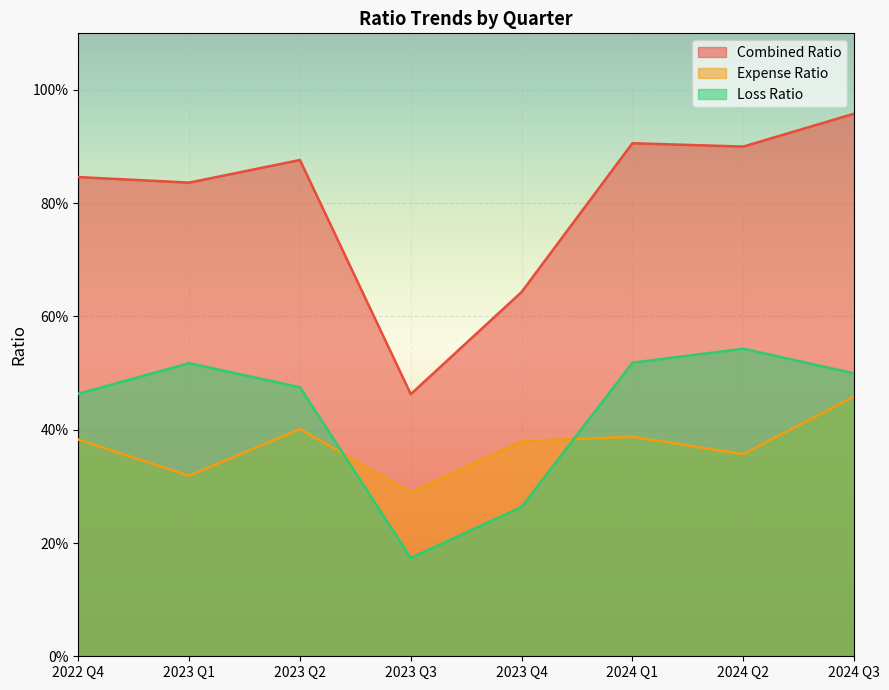

Does the chart display data point markers on the line(s)?

No